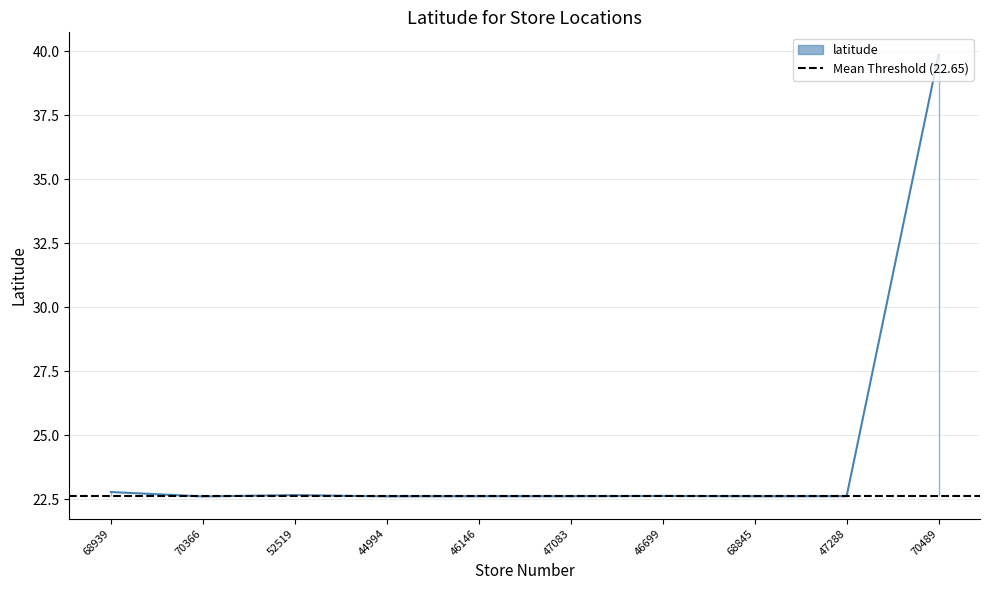

At which category does the data reach its first local peak?

52519